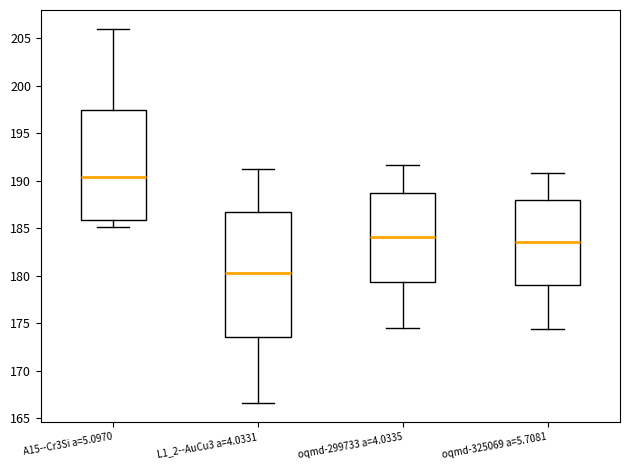

Which box has the highest median line?

A15--Cr3Si a=5.0970